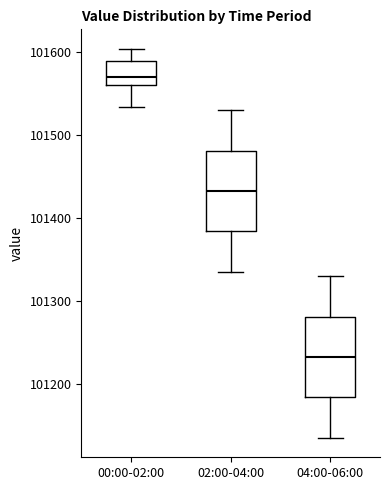

Reading left to right, transcribe this box plot: for each box, give where its median line is, the range the box spans, and where its two whiskers end, as read against the y-axis. The values are not printed on the chart, so give them approximately, as read against the axis.

00:00-02:00: median 101570, box 101560 to 101590, whiskers 101530 to 101600
02:00-04:00: median 101430, box 101380 to 101480, whiskers 101340 to 101530
04:00-06:00: median 101230, box 101180 to 101280, whiskers 101140 to 101330